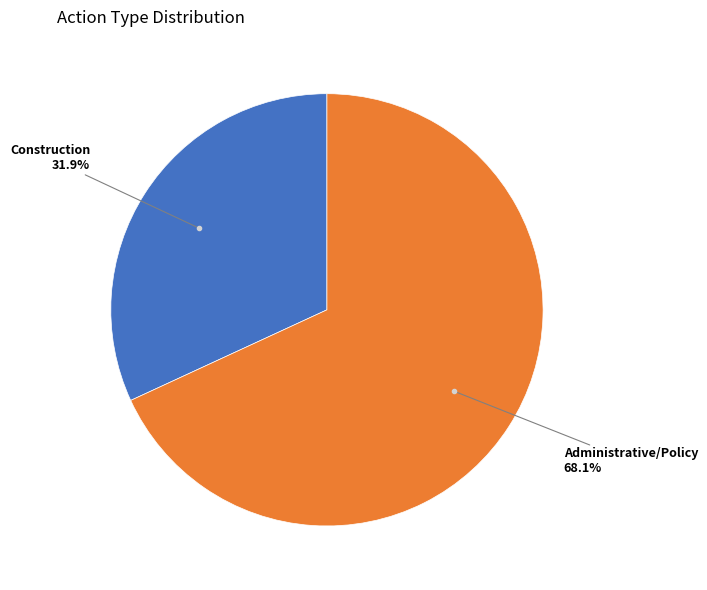

Is there any slice that represents more than half of the pie?

Yes